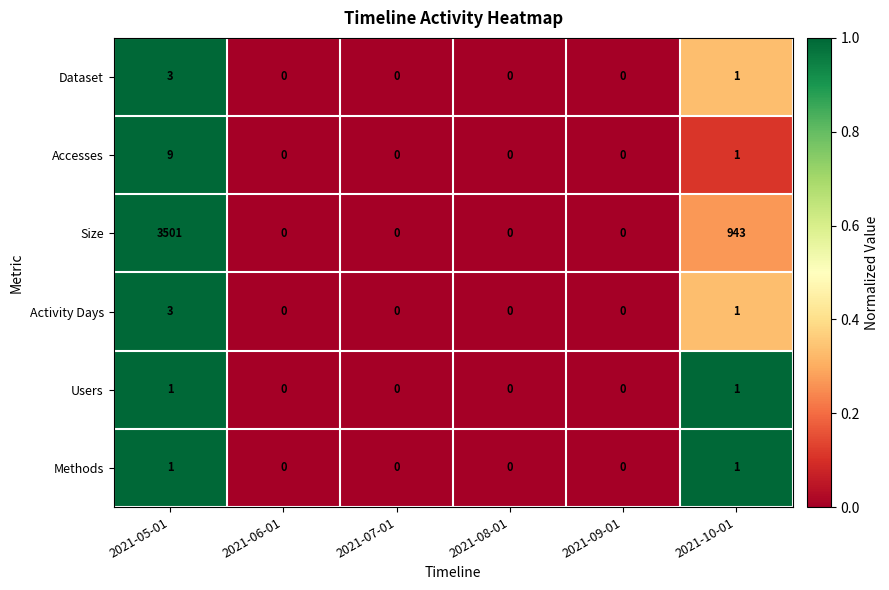

What is the sum of all Activity Days values?

4